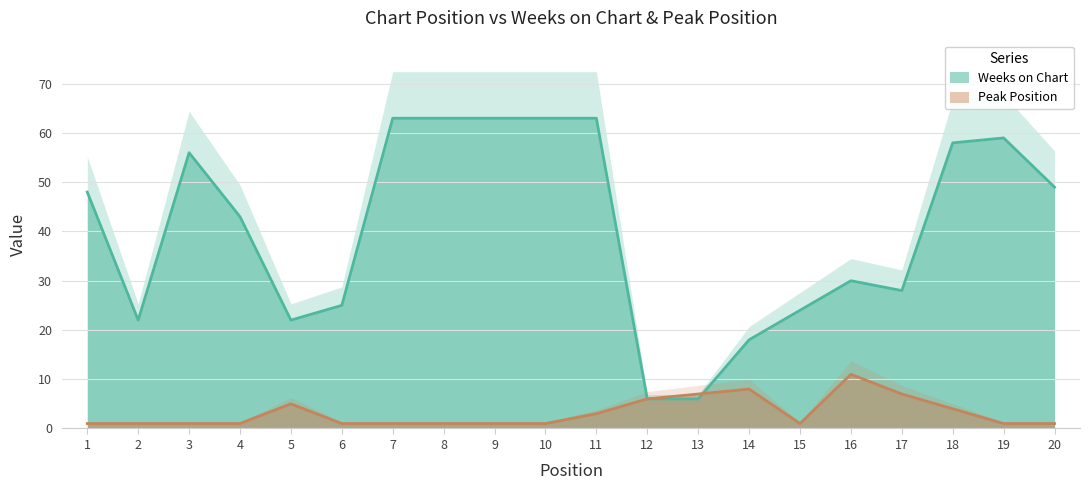

Where is Weeks on Chart nearest to the value 34?

16